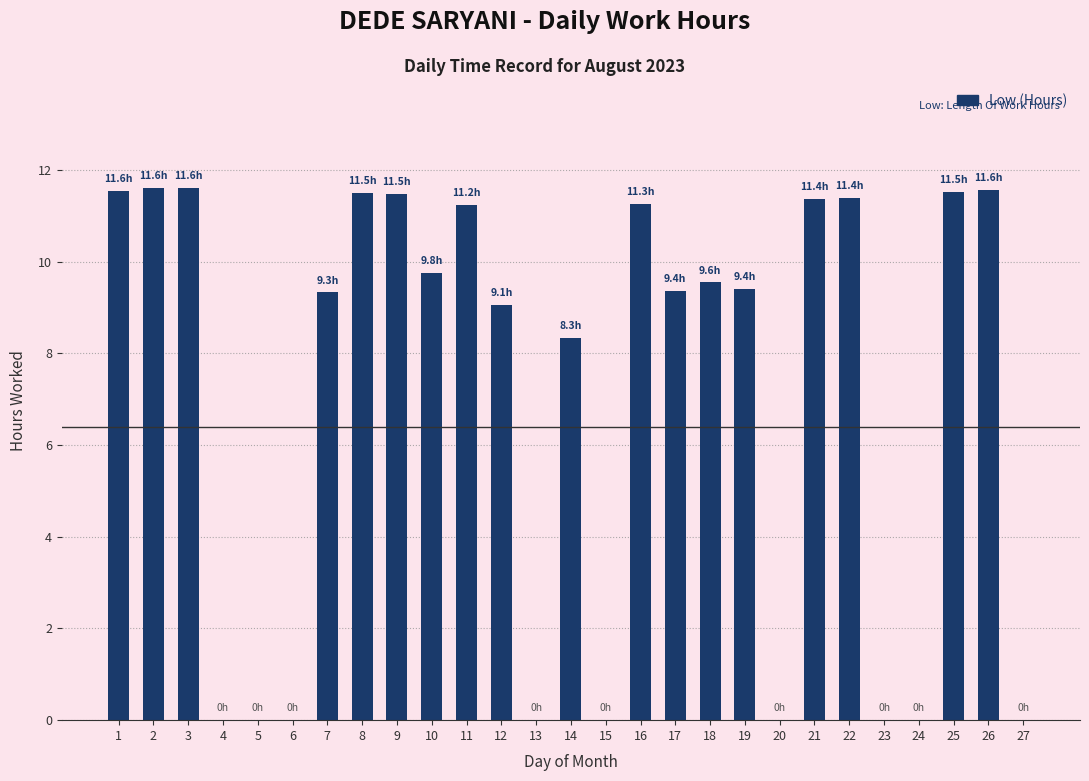

How many series are shown in this chart?

1